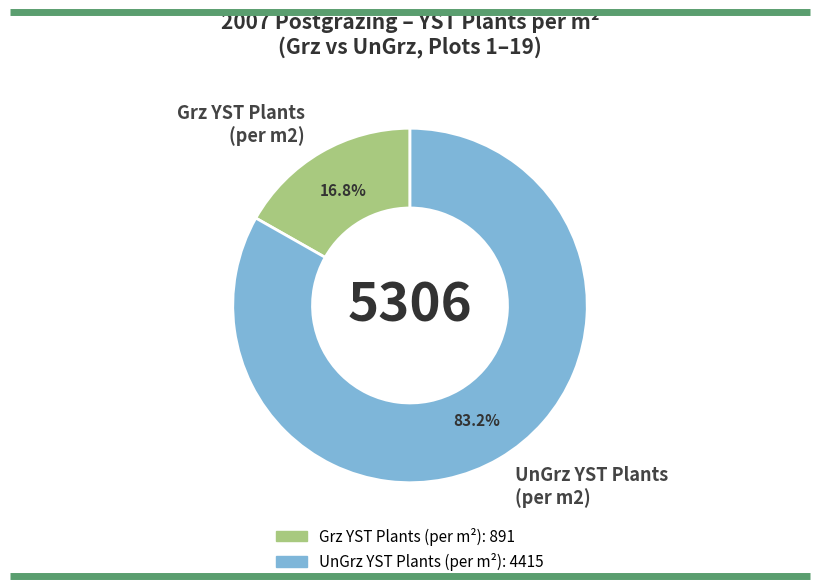

What percentage is NOT represented by Grz YST Plants (per m2)?

83.2%